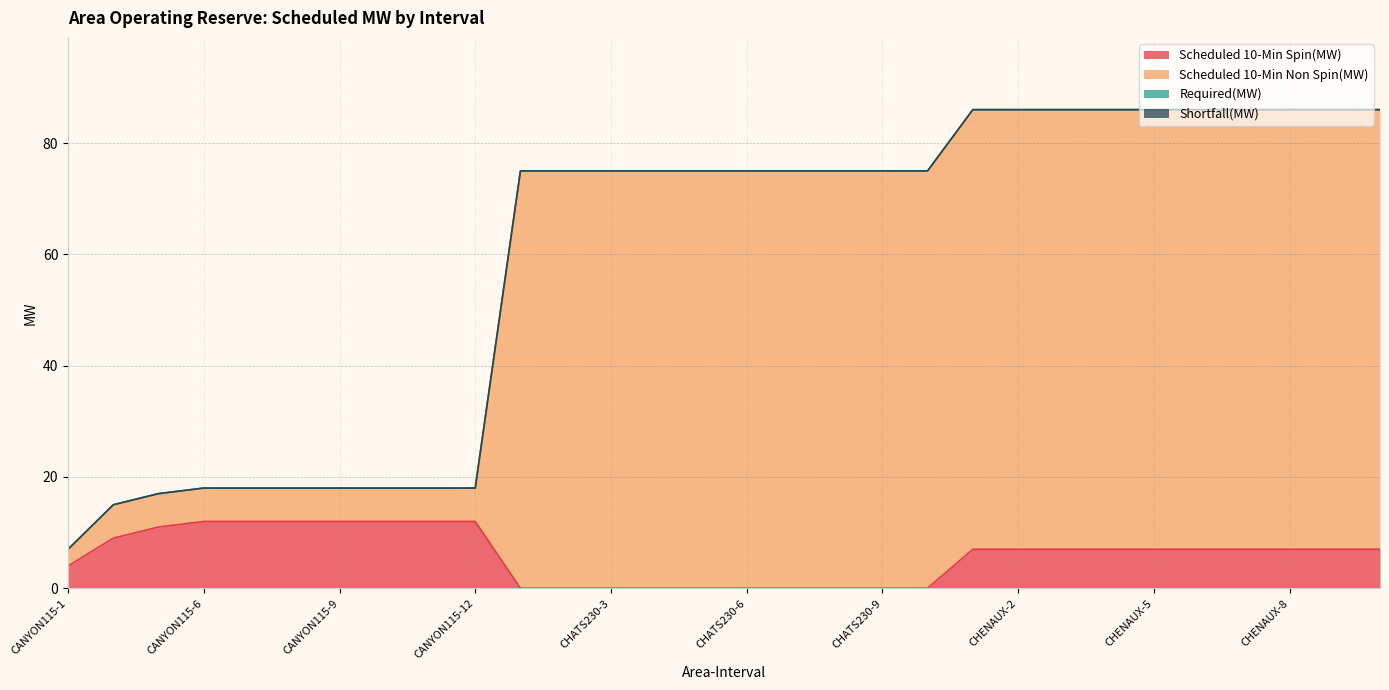

Does the chart display data point markers on the line(s)?

No